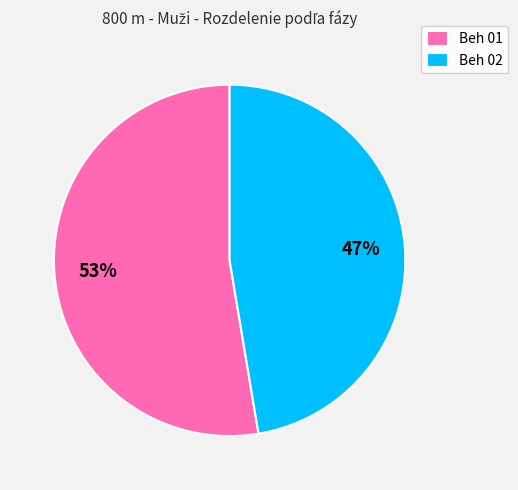

To the nearest percent, what is the average slice percentage?

50%